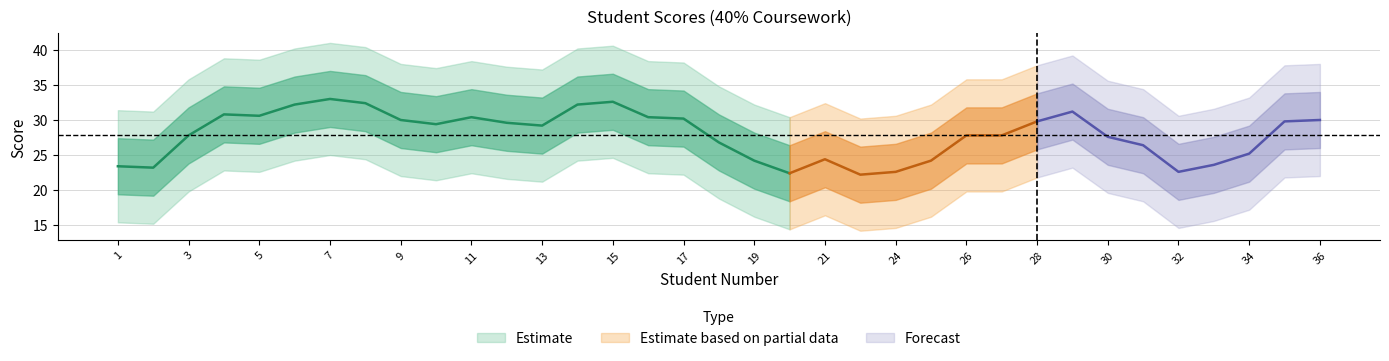

True or false: central and lower cross at least once.

False